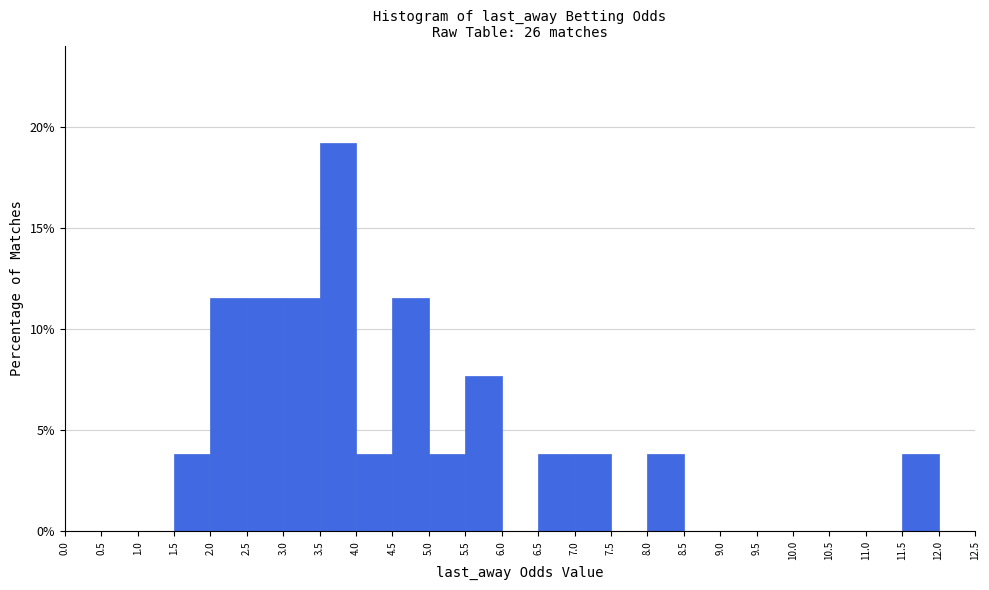

Over which range of the x-axis is the bar tallest?

3.5 to 4.0